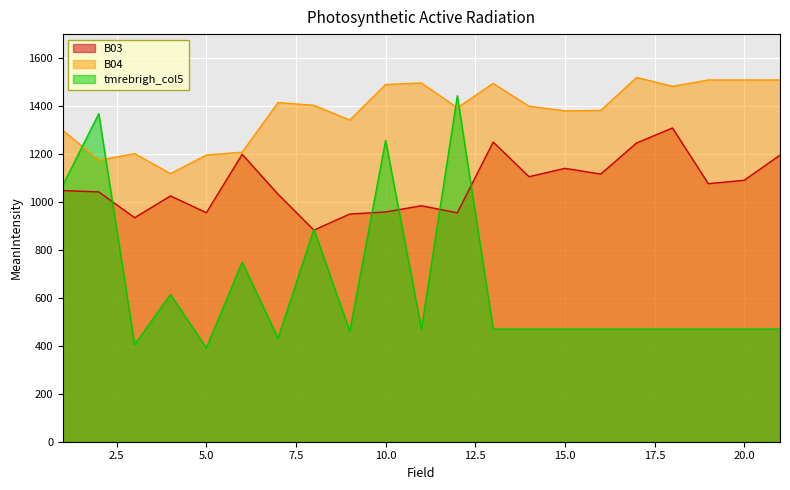

Which category has the highest value in the B04 series?

17